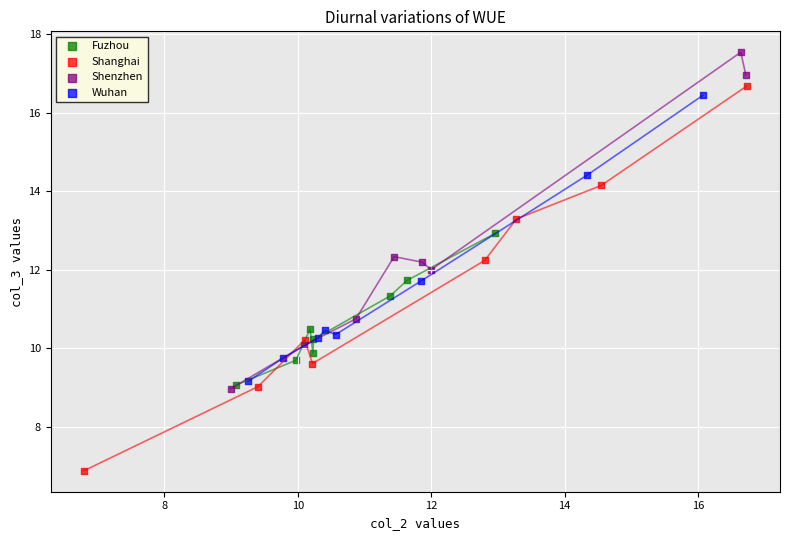

Which series has the largest Y range (max minus min)?

Shanghai